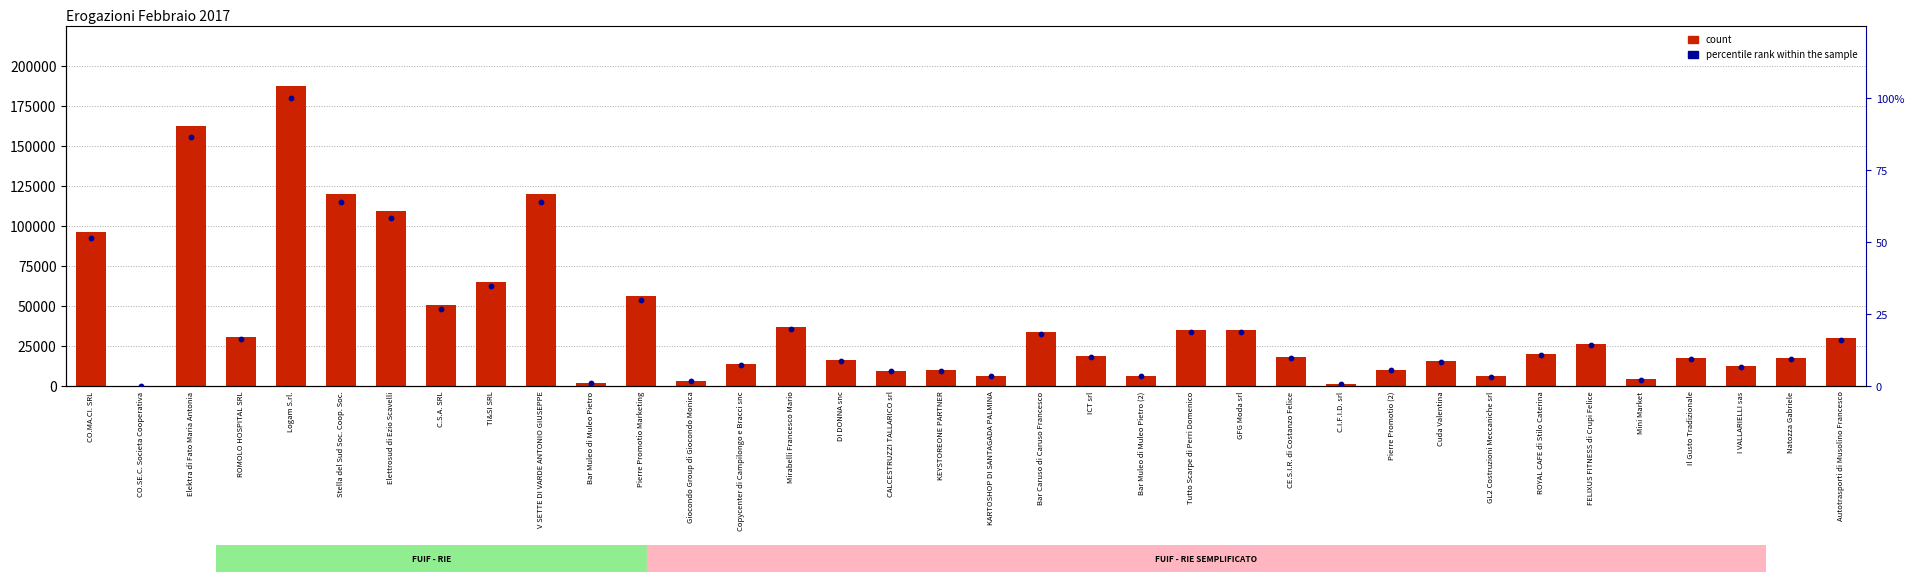

Which series has the largest total across all categories?

count